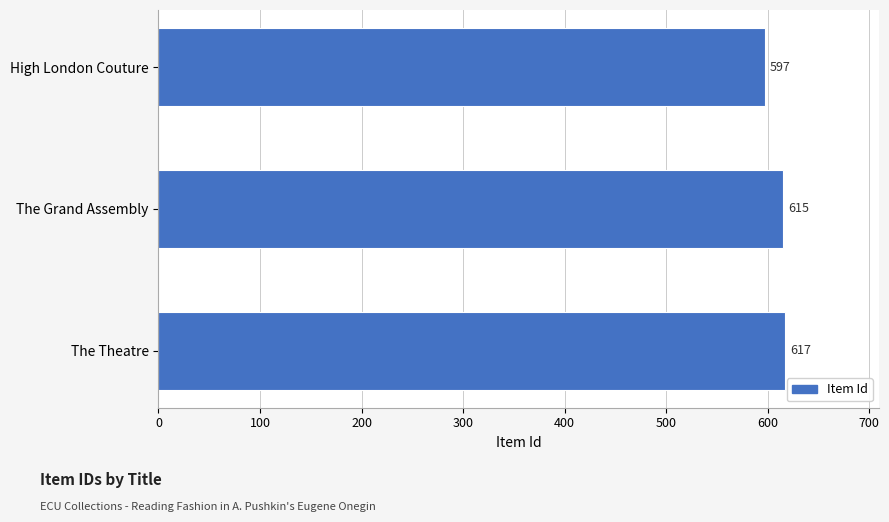

Is it true that the value at High London Couture is 294?

False